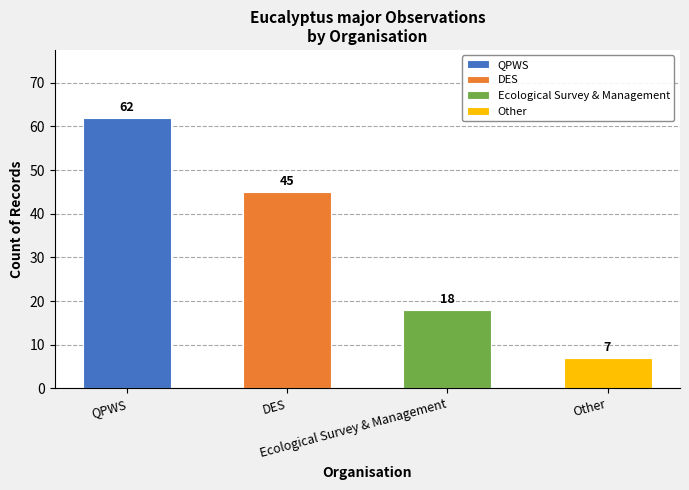

Count the values in the range 18 to 62.

3